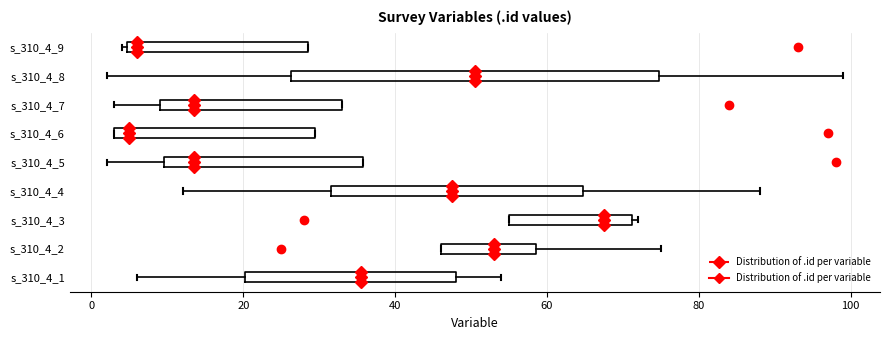

Reading bottom to top, read every box against the x-axis: the position of its median line, the range the box covers, and the ends of its whiskers. The values are not printed on the chart, so give them approximately, as read against the axis.

s_310_4_1: median 36, box 20 to 48, whiskers 6 to 54
s_310_4_2: median 54, box 46 to 58, whiskers 46 to 76
s_310_4_3: median 68, box 56 to 72, whiskers 56 to 72 (just right of the box's right edge)
s_310_4_4: median 48, box 32 to 64, whiskers 12 to 88
s_310_4_5: median 14, box 10 to 36, whiskers 2 to 36
s_310_4_6: median 6, box 4 to 30, whiskers 4 to 30
s_310_4_7: median 14, box 10 to 34, whiskers 4 to 34
s_310_4_8: median 50, box 26 to 74, whiskers 2 to 100
s_310_4_9: median 6, box 4 to 28, whiskers 4 (just left of the box's left edge) to 28